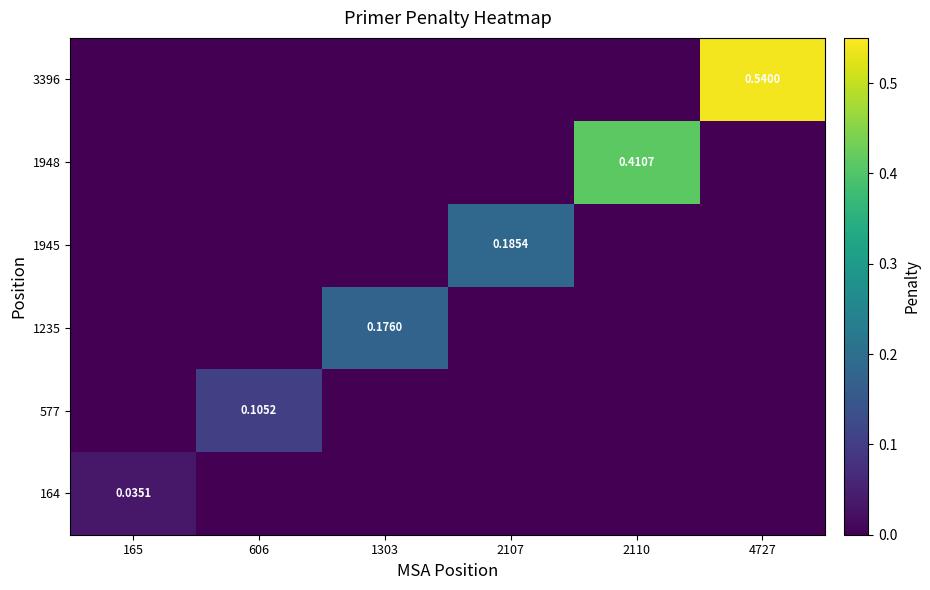

At which category is the sum across all series the highest?

4727